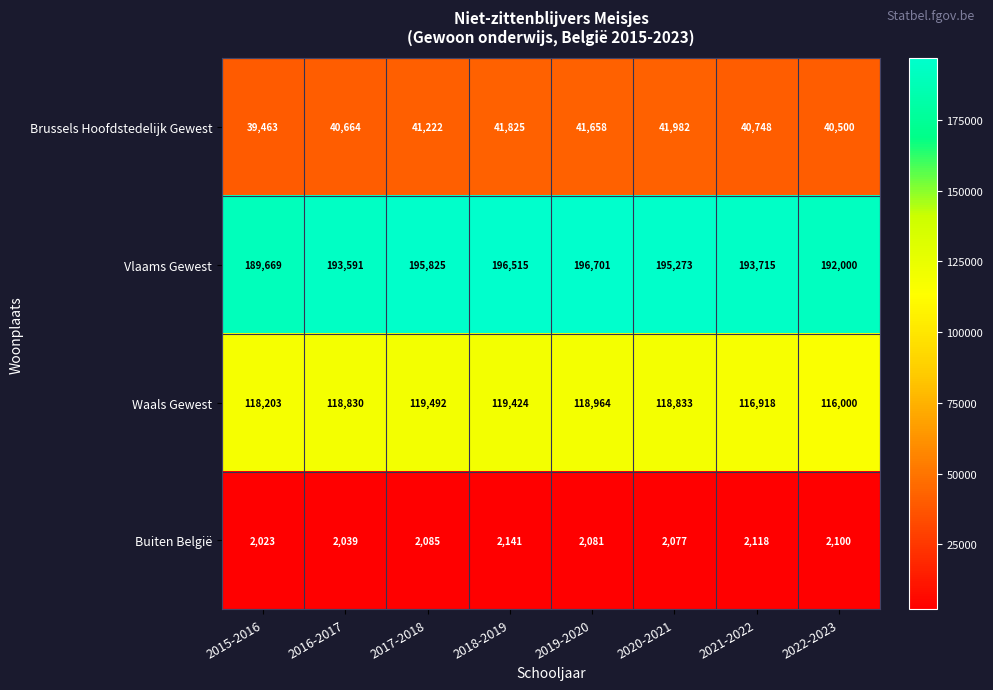

What is the lowest value of the Vlaams Gewest series?

189669